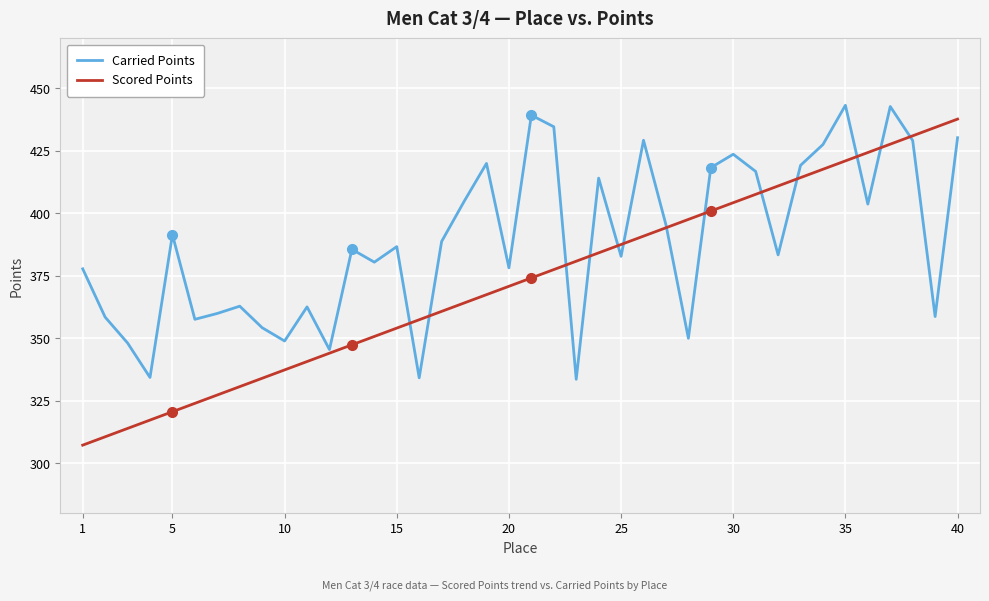

In Carried Points, how many points are higher than both neighbors (excluding endpoints)?

12